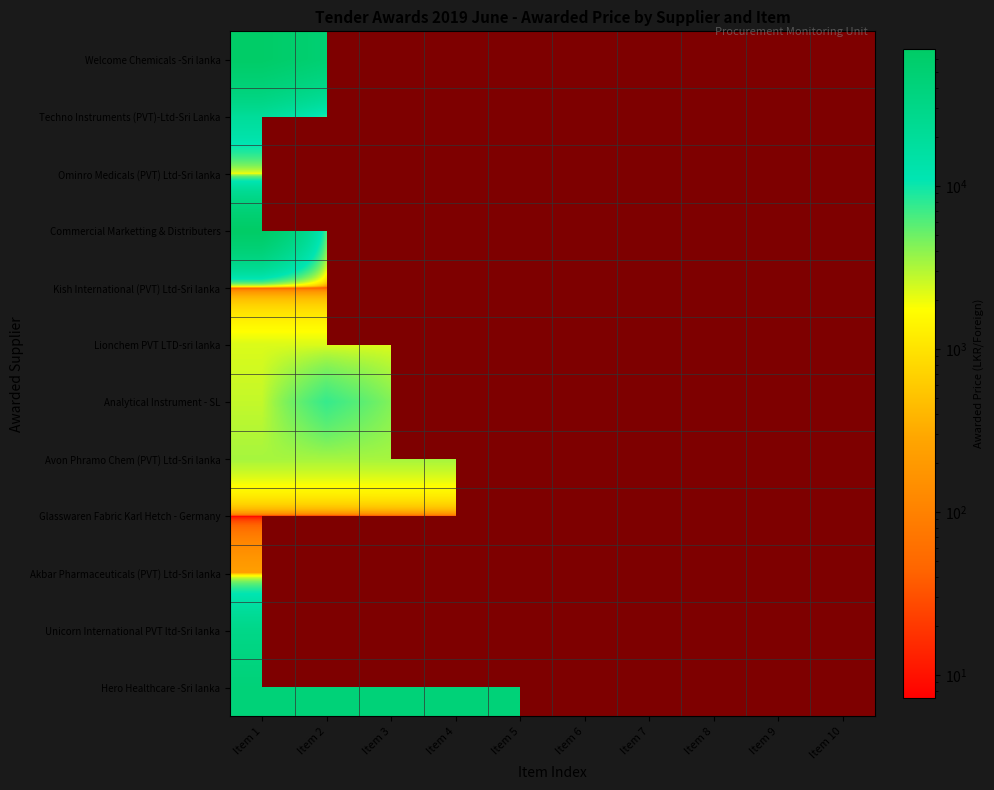

At how many categories does at least one series exceed 9180?

5